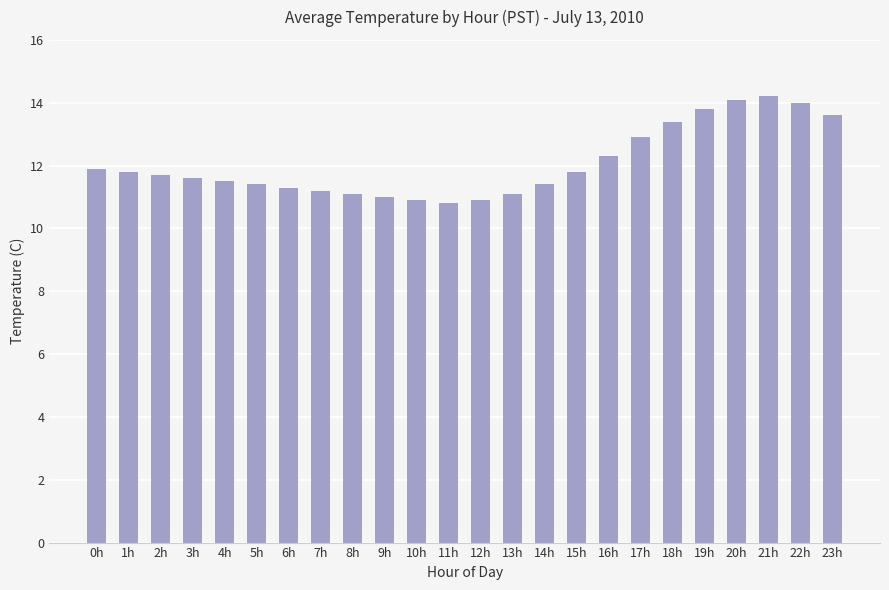

What is the smallest value displayed?

10.8